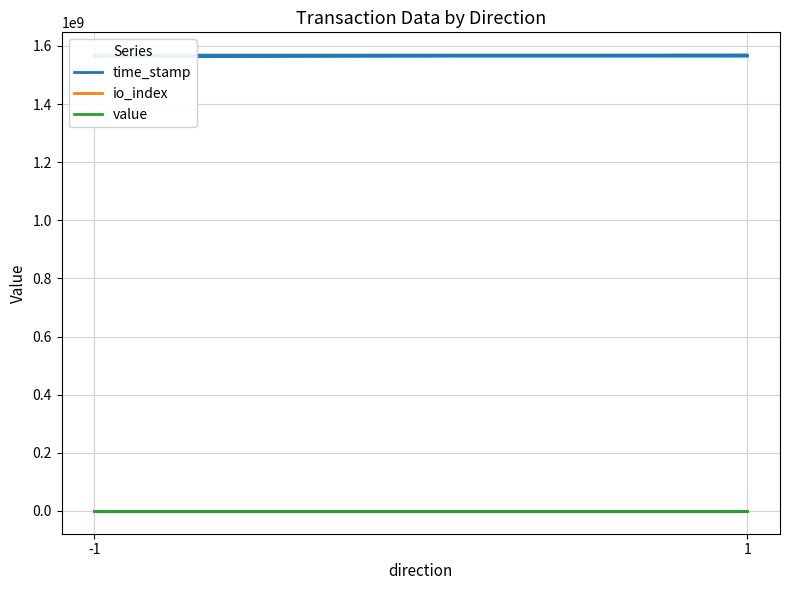

Is it true that io_index equals 0.8 at 1?

False